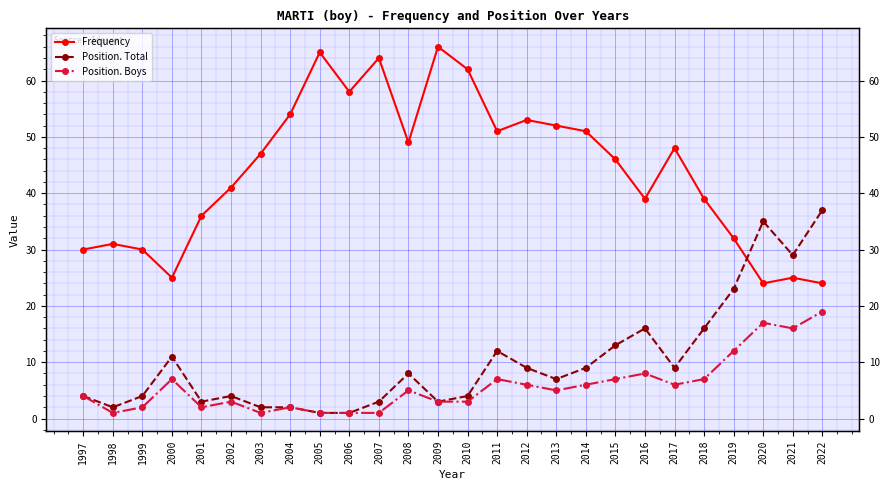

Between 2006 and 2008, which series saw the biggest shift?

Frequency